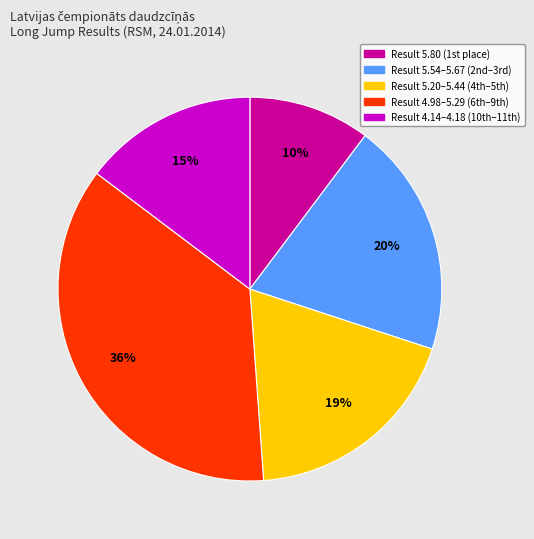

Does any single category account for the majority?

No